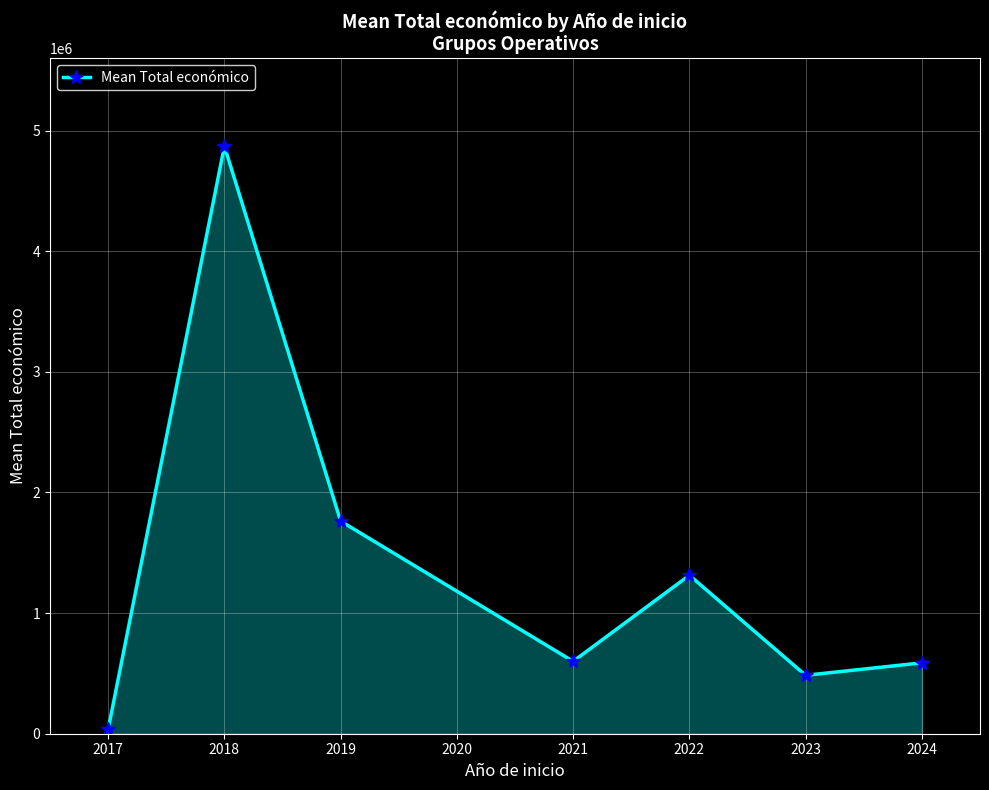

What is the value of the 3rd point from the left?

1762390.0